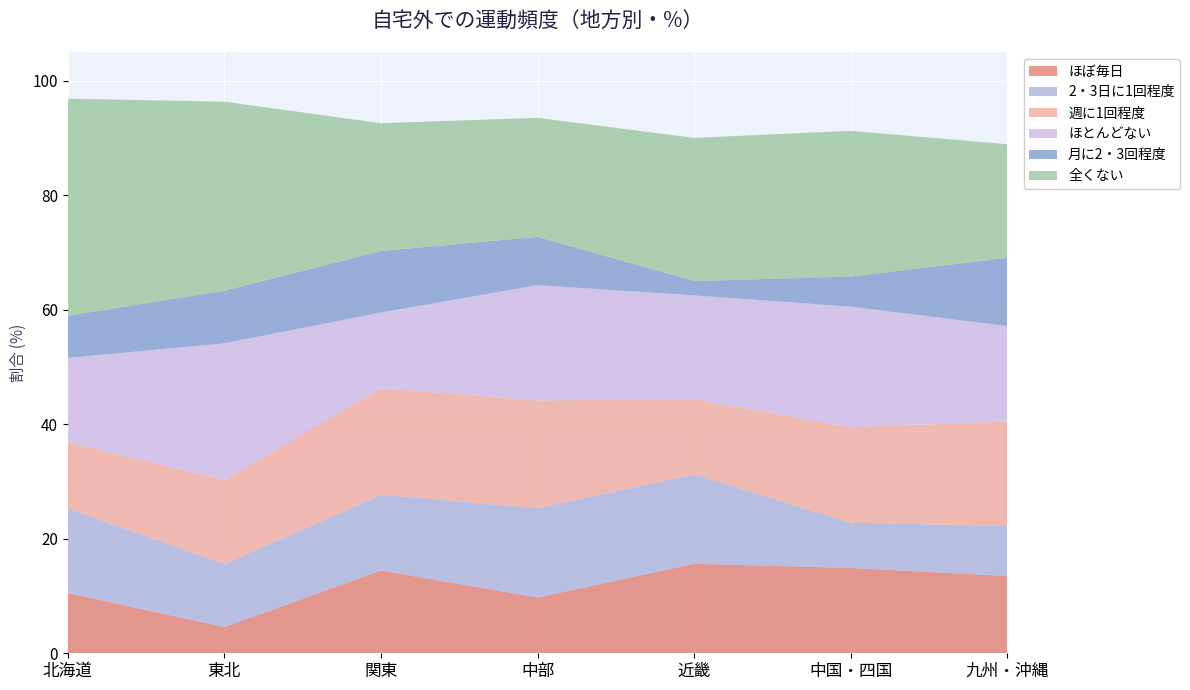

Reading right to left, what are all the values shown in this chart?

ほぼ毎日: 13.5	14.9	15.6	9.7	14.5	4.6	10.5
2・3日に1回程度: 8.7	7.9	15.6	15.6	13.2	11.0	14.7
週に1回程度: 18.3	16.7	13.1	18.8	18.6	14.7	11.6
ほとんどない: 16.7	21.1	18.1	20.1	13.2	23.9	14.7
月に2・3回程度: 11.9	5.3	2.5	8.4	10.7	9.2	7.4
全くない: 19.8	25.4	25.0	20.8	22.3	33.0	37.9